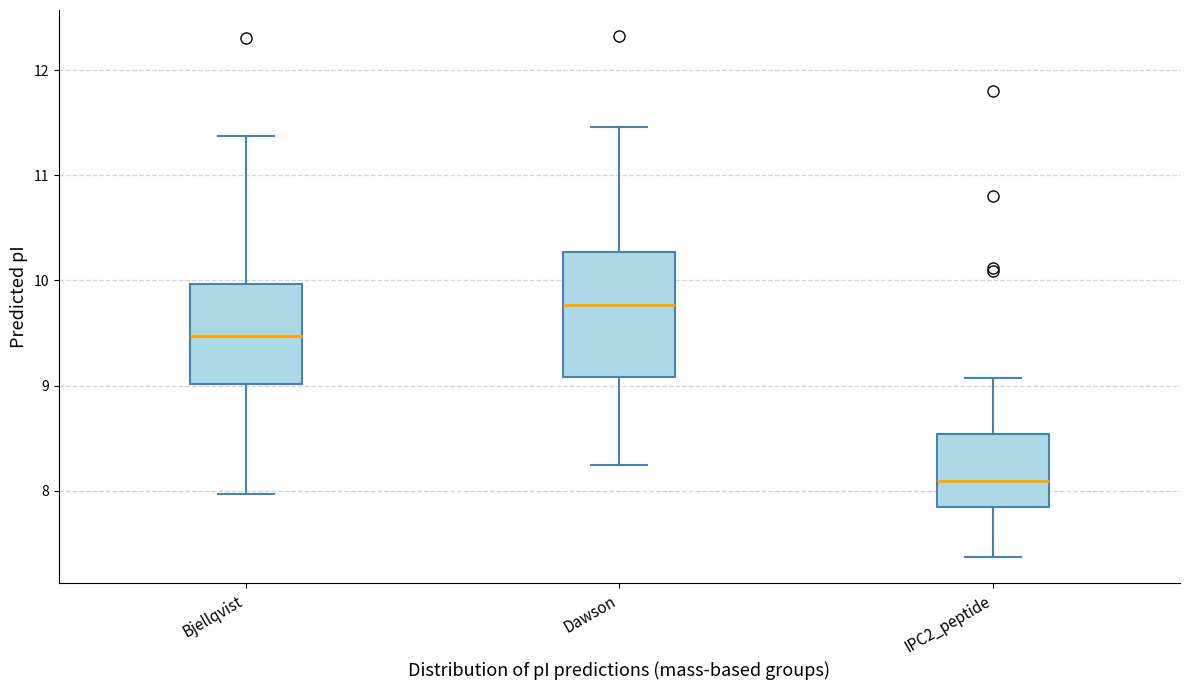

Where is the lower edge of the box for IPC2_peptide on the y-axis? The values are not printed on the chart, so give them approximately, as read against the axis.

7.8